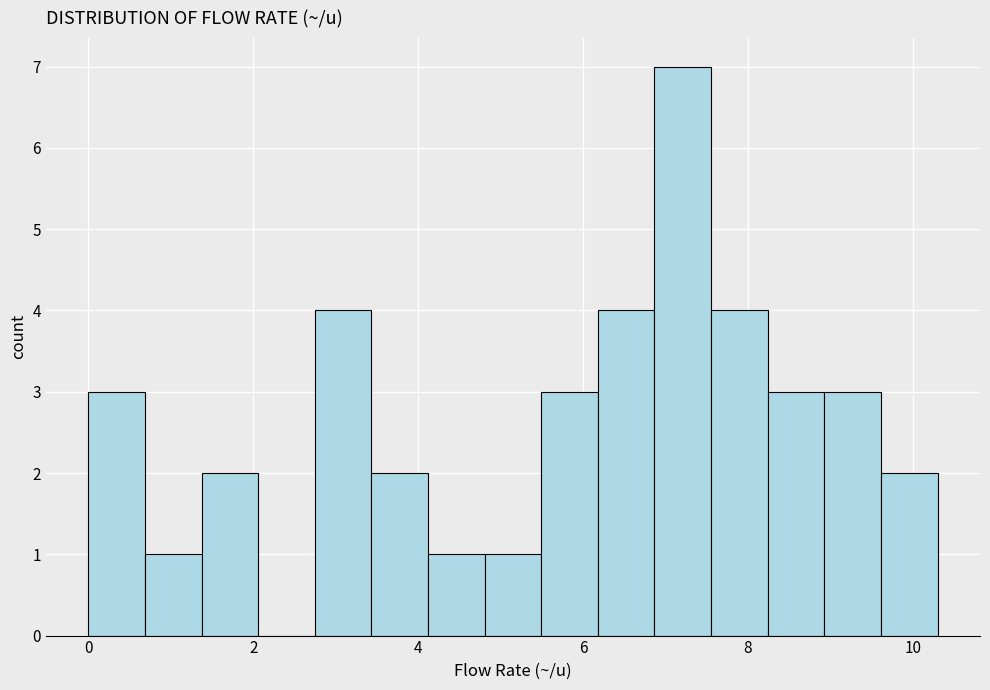

Read against the x-axis, roughly where is the centre of the tallest bar?

7.2